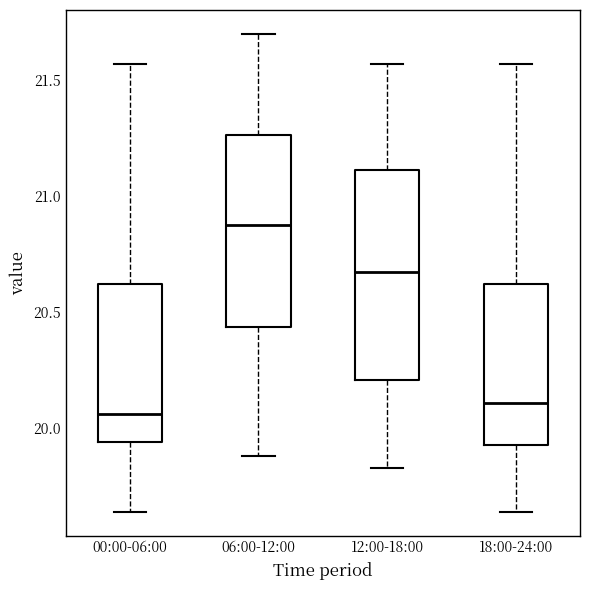

Comparing the boxes themselves (not the whiskers), which one is the tallest?

12:00-18:00